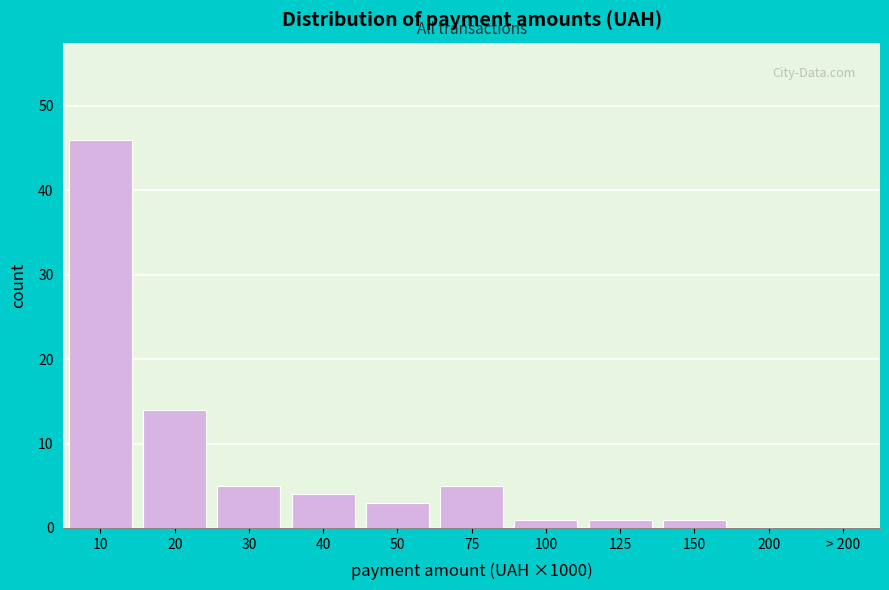

Reading right to left, transcribe all the data shown in this chart.

> 200=0	200=0	150=1	125=1	100=1	75=5	50=3	40=4	30=5	20=14	10=46